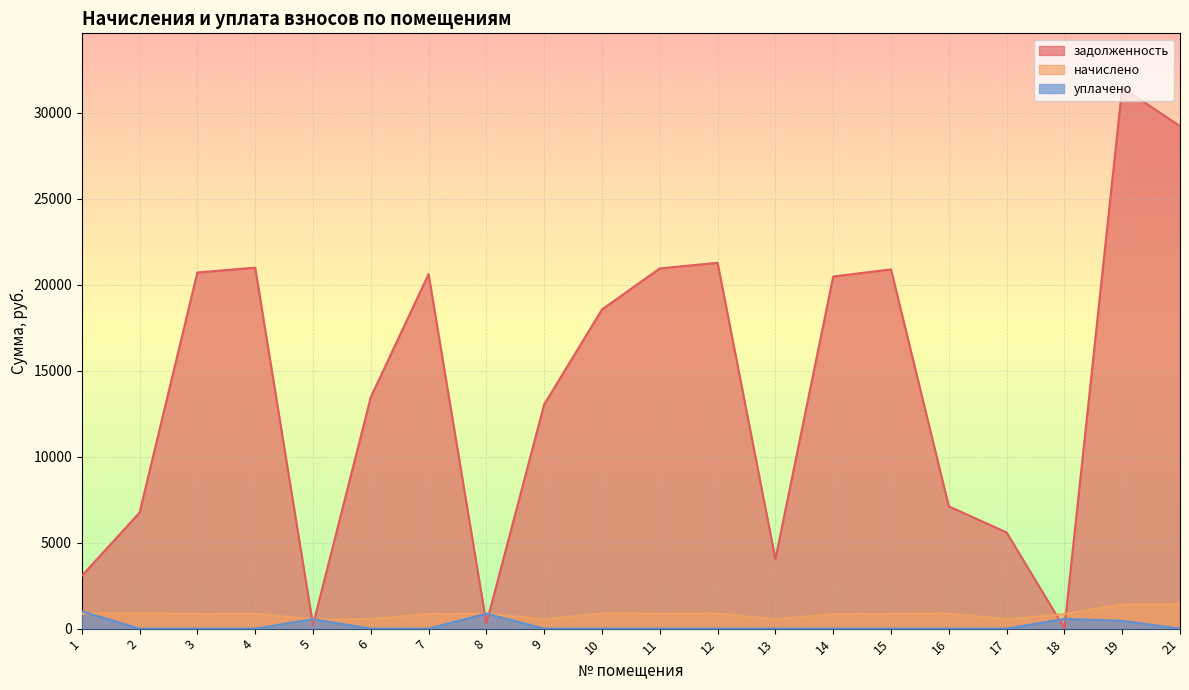

At which category is the sum across all series the highest?

19